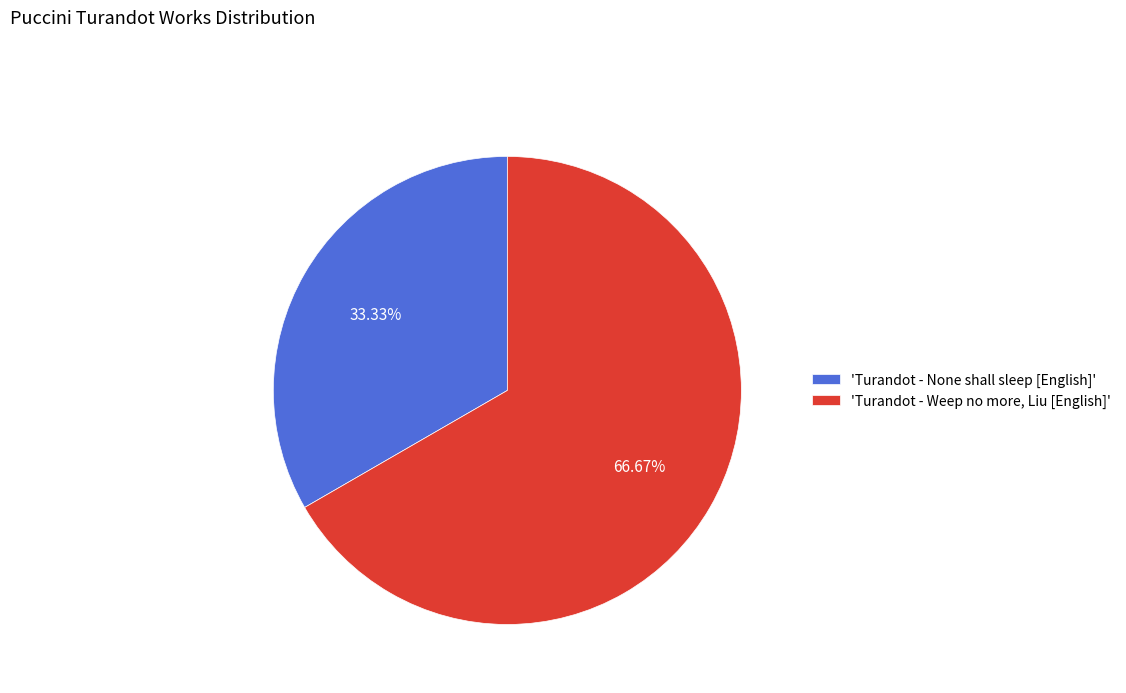

How many segments does this pie chart have?

2